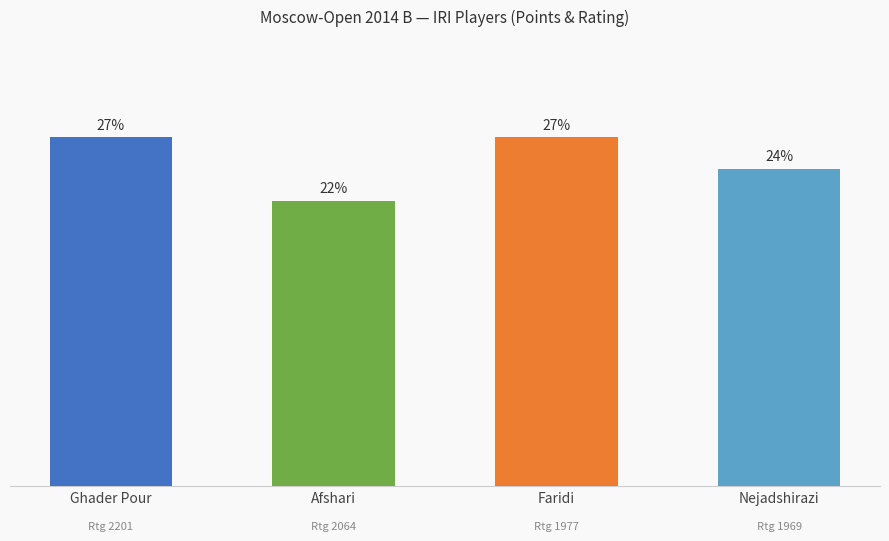

Rank the categories by value from highest to lowest.

Ghader Pour, Faridi, Nejadshirazi, Afshari